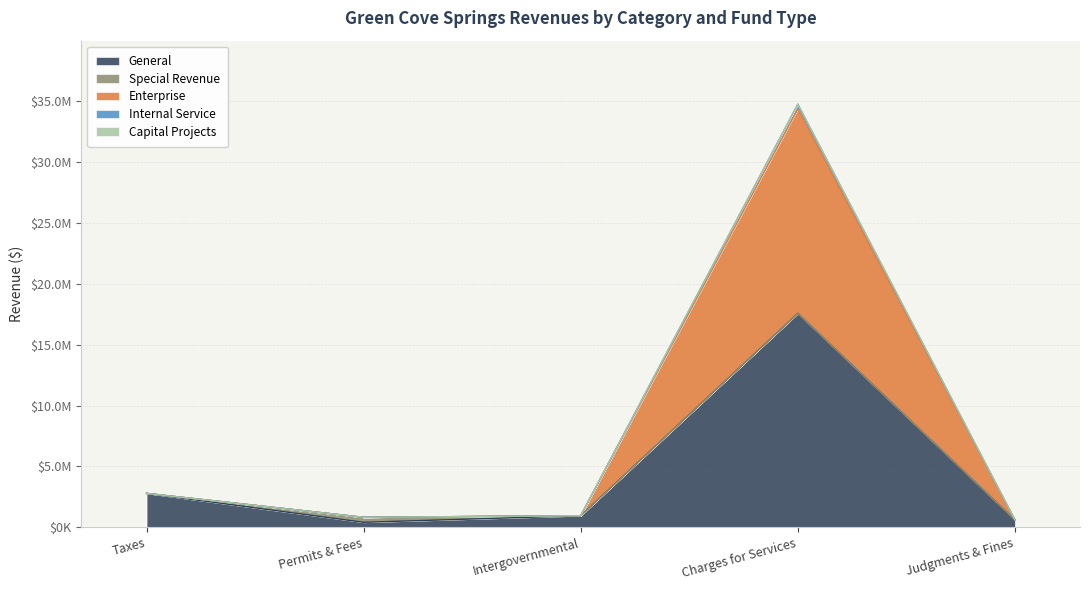

What is the spread (max minus min) of values at Charges for Services?

17175362